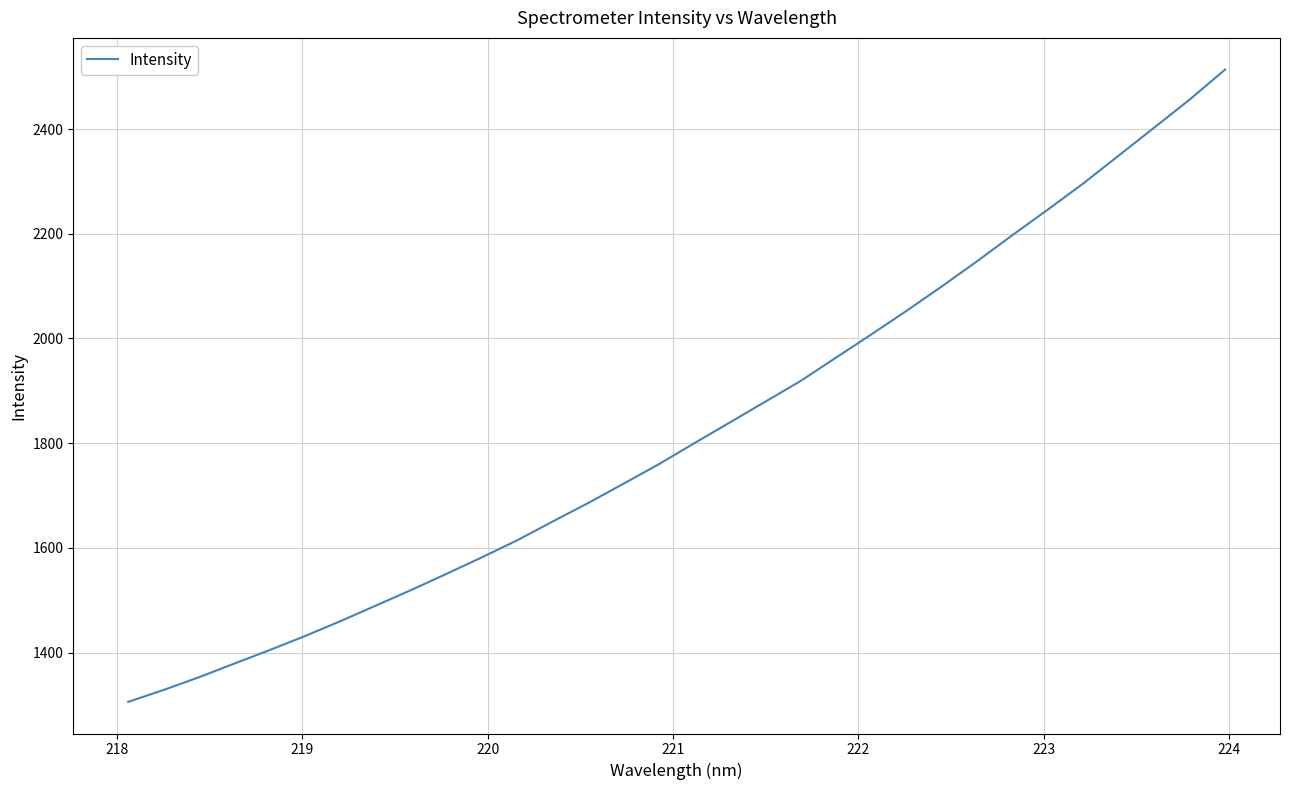

What is the greatest value displayed?

2513.8